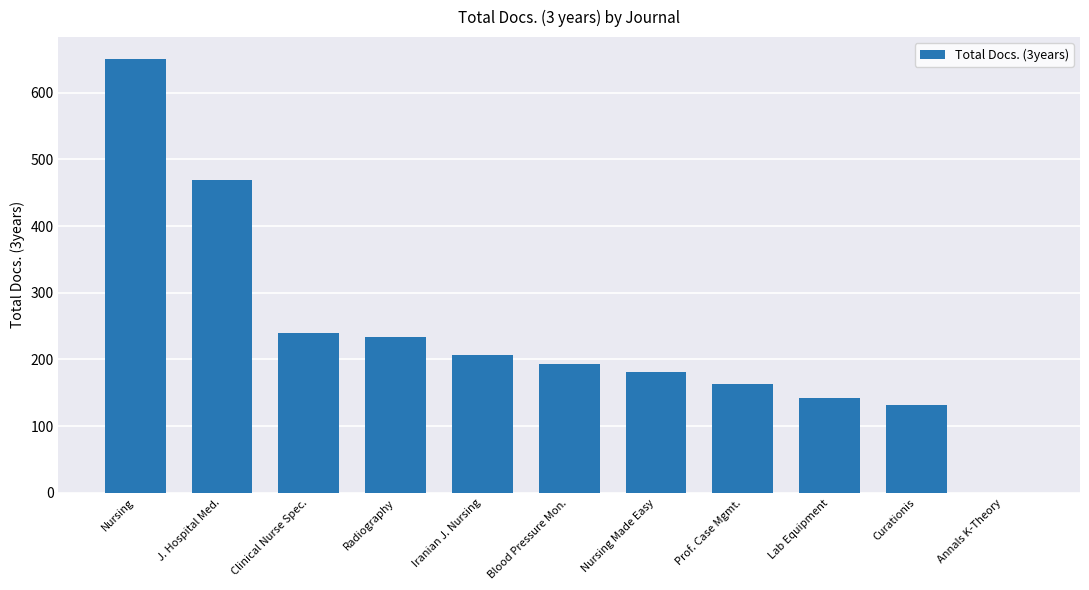

What is the sum of all values?

2609